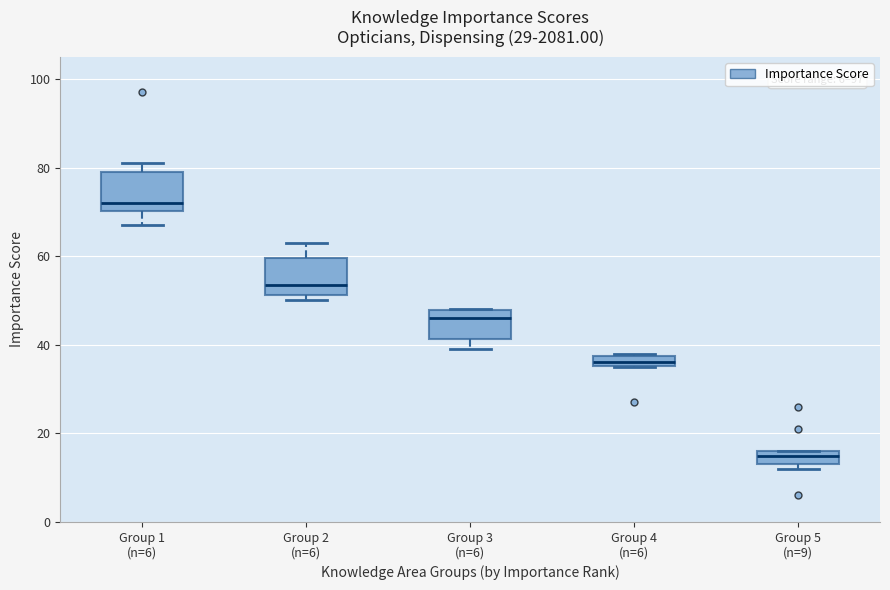

Where is the upper edge of the box for Group 4 (n=6) on the y-axis? The values are not printed on the chart, so give them approximately, as read against the axis.

38